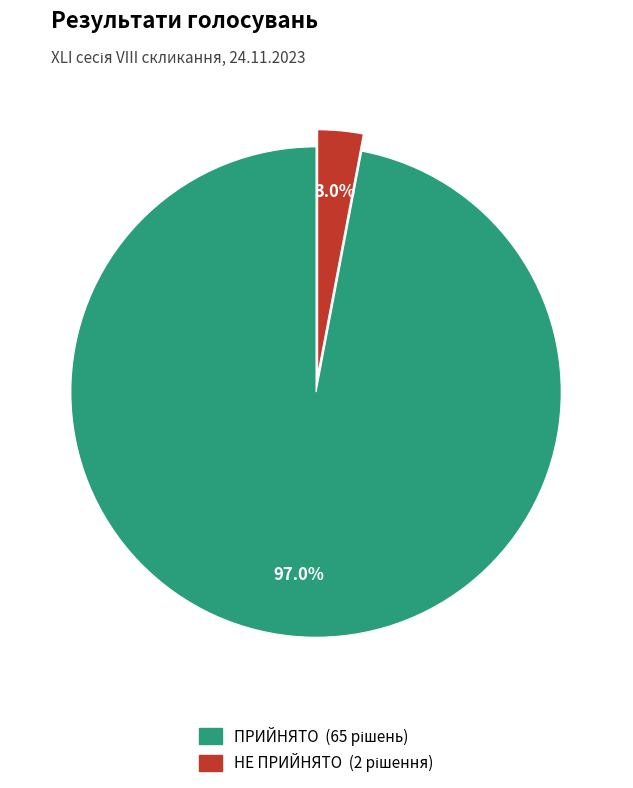

Which category has the biggest portion of the pie?

ПРИЙНЯТО